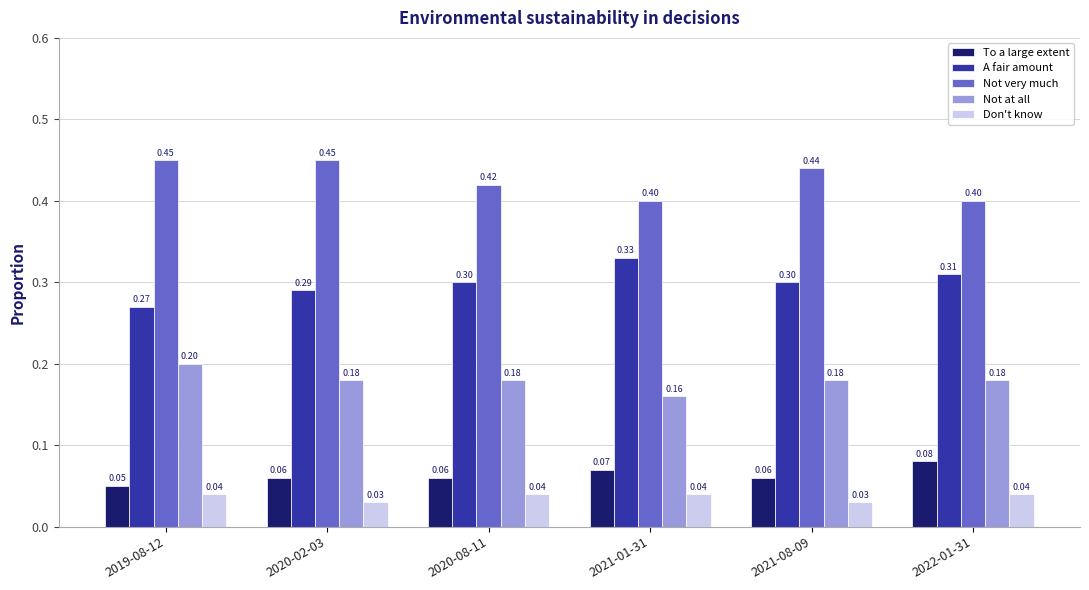

True or false: Not at all has a value of 0.2 at 2020-02-03.

True